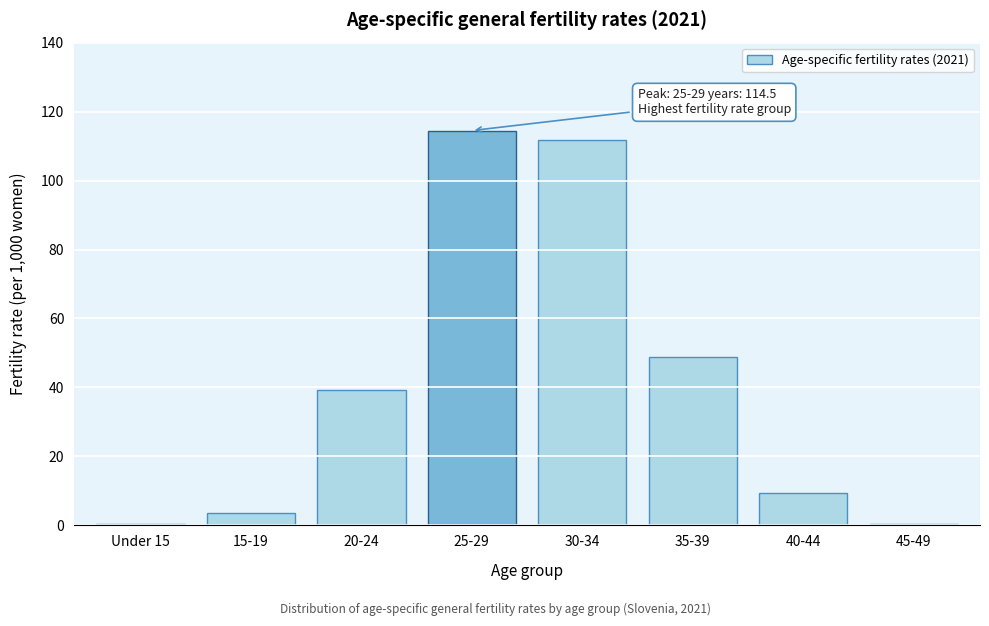

What is the ratio of the value at 25-29 to the value at 30-34?

1.0